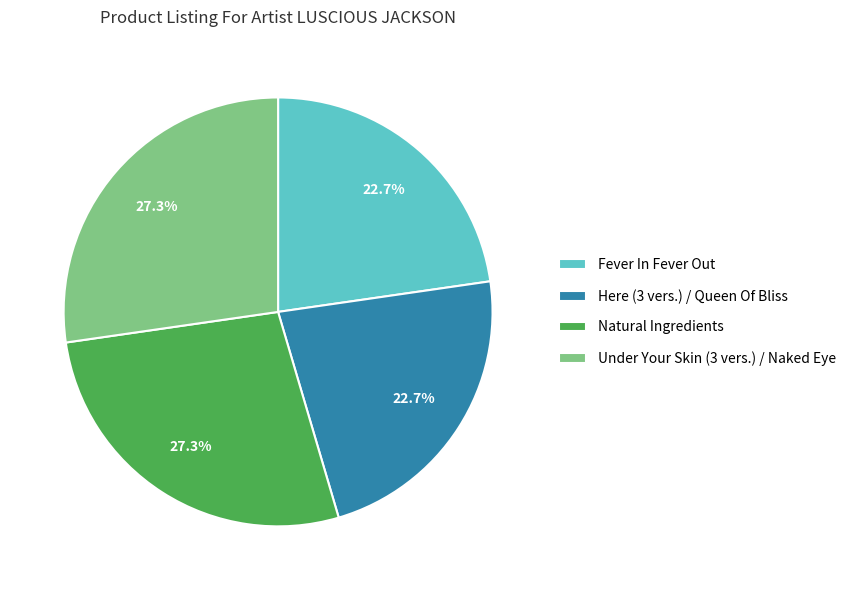

Is it true that Under Your Skin (3 vers.) / Naked Eye is 27% of the pie?

True